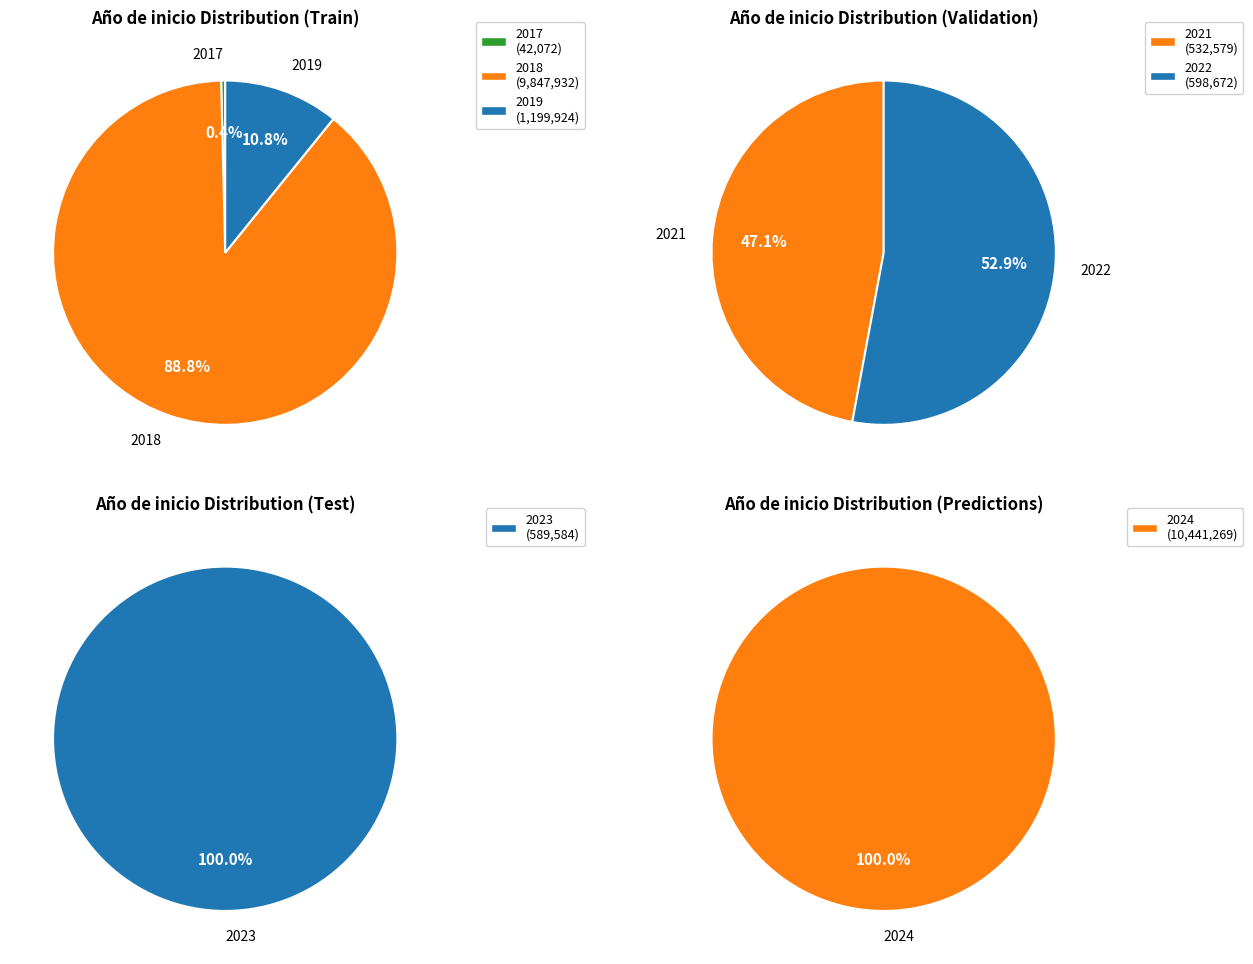

How many slices are in this pie chart?

7